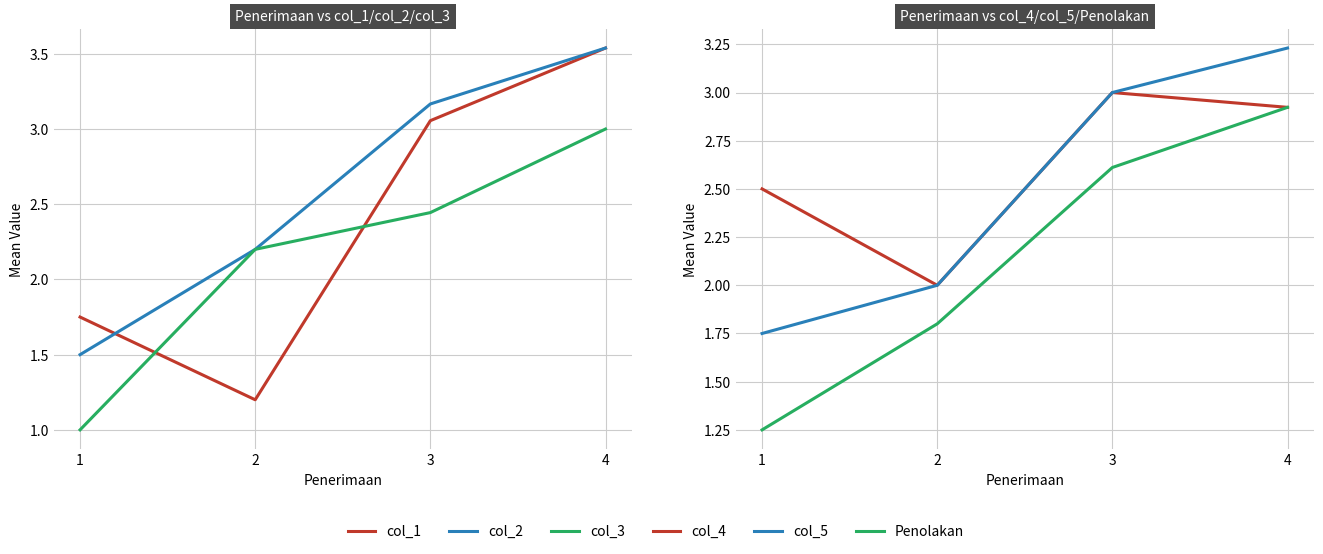

What is the value of the col_4 point at the 3rd from the left?

3.0